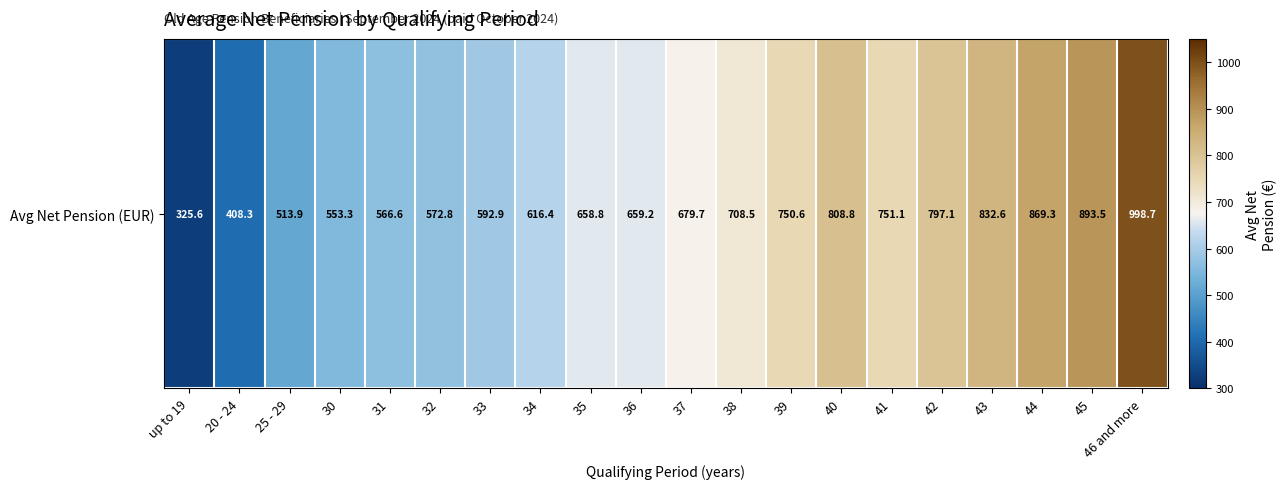

At which label is the value closest to 662?

36